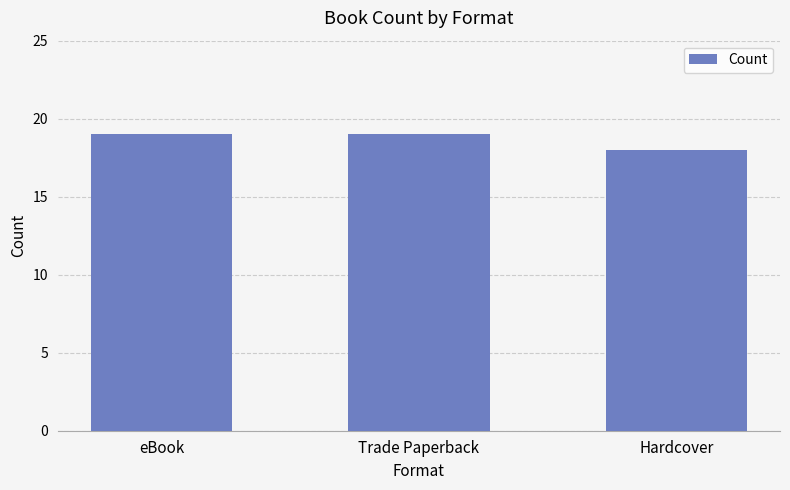

What value does the data have at Trade Paperback?

19